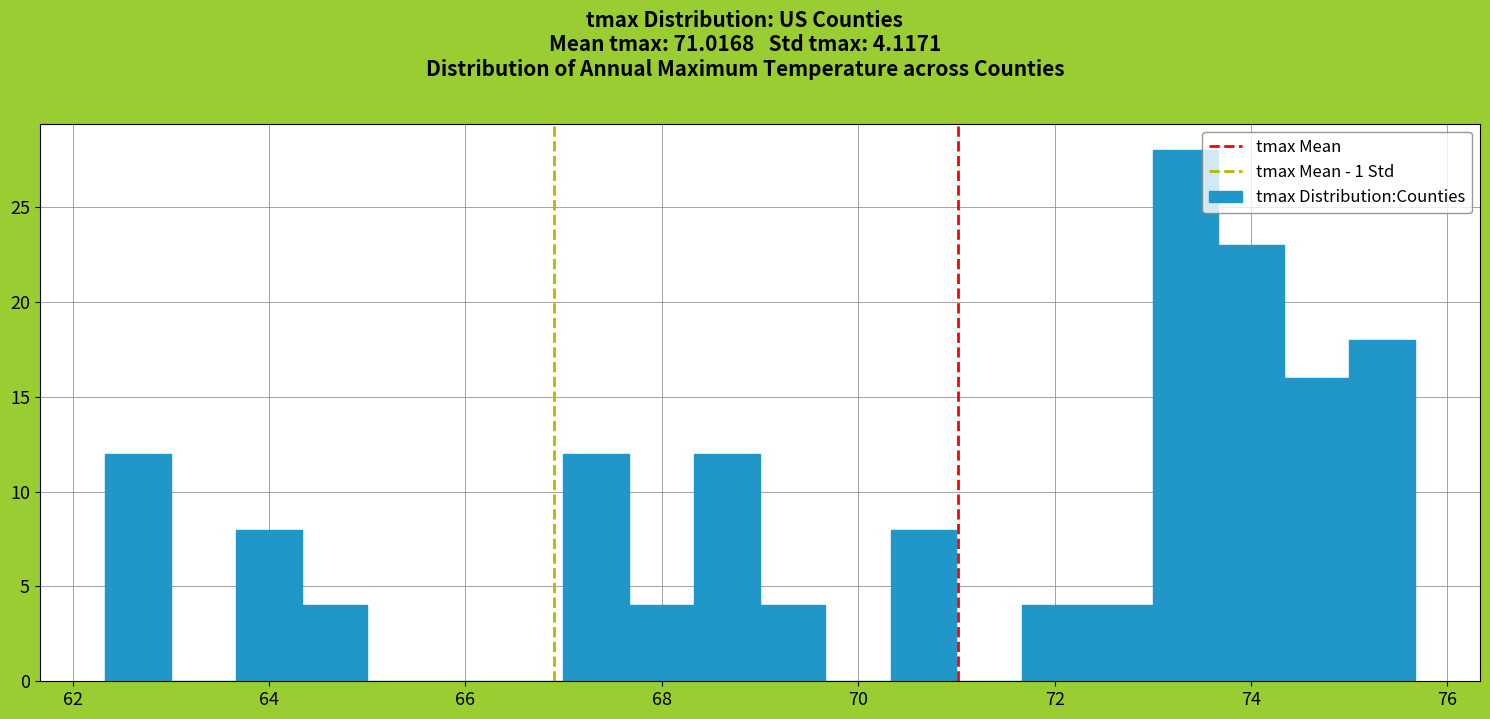

Around what value on the x-axis is the tallest bar? Give the approximate position of its centre, as read against the axis.

73.4